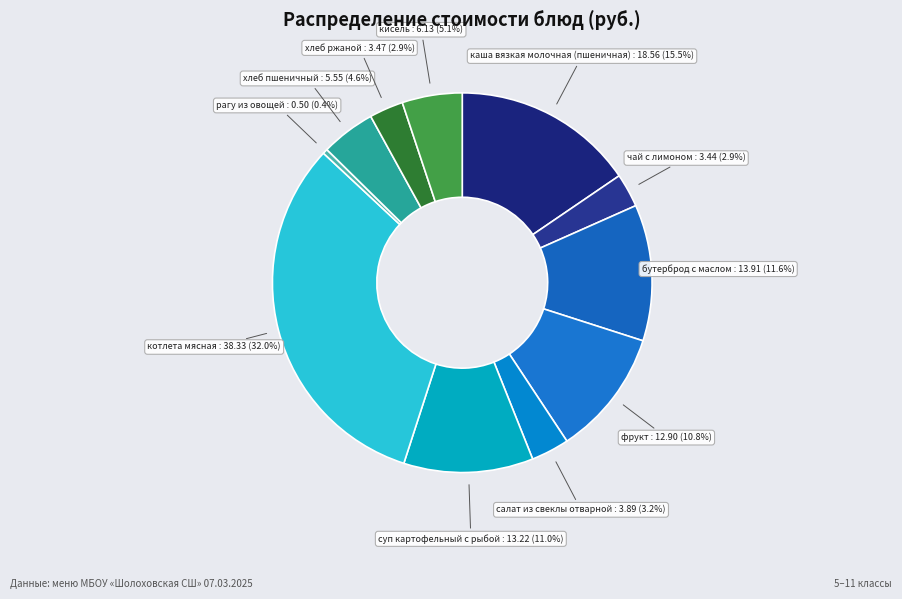

Combined, do хлеб ржаной and фрукт account for over 50%?

No